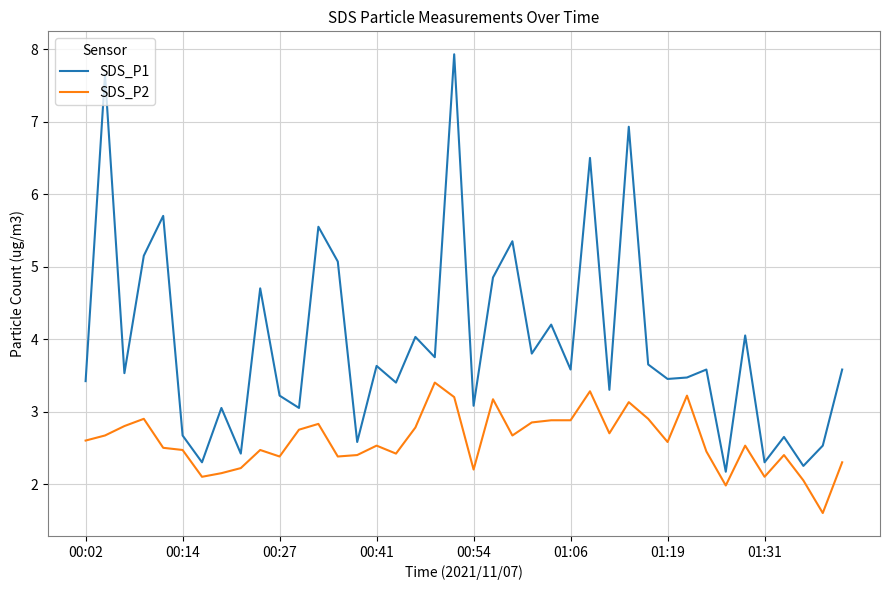

What is the smallest value displayed?

1.6